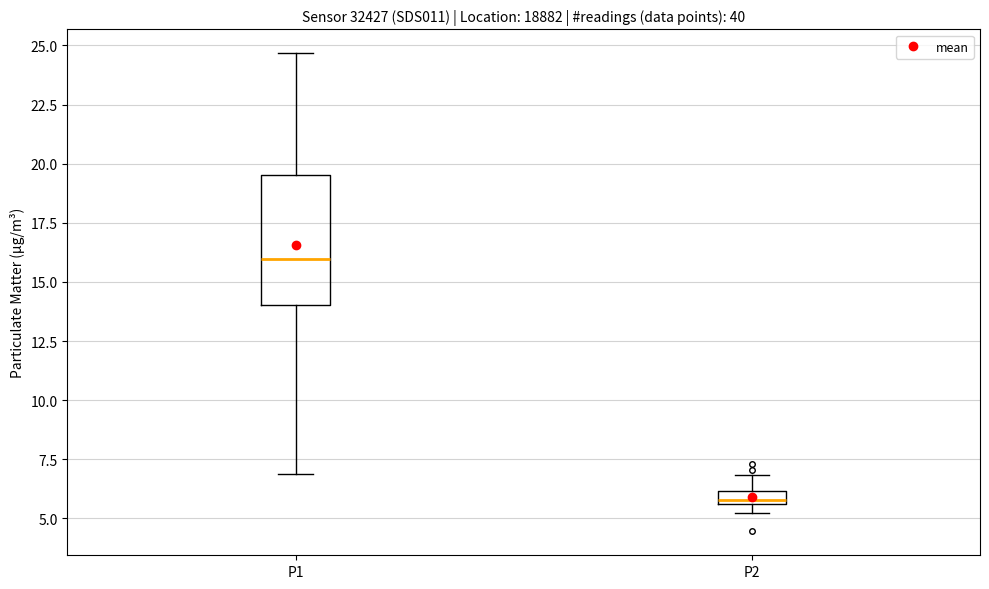

Where is the upper edge of the box for P1 on the y-axis? The values are not printed on the chart, so give them approximately, as read against the axis.

19.5